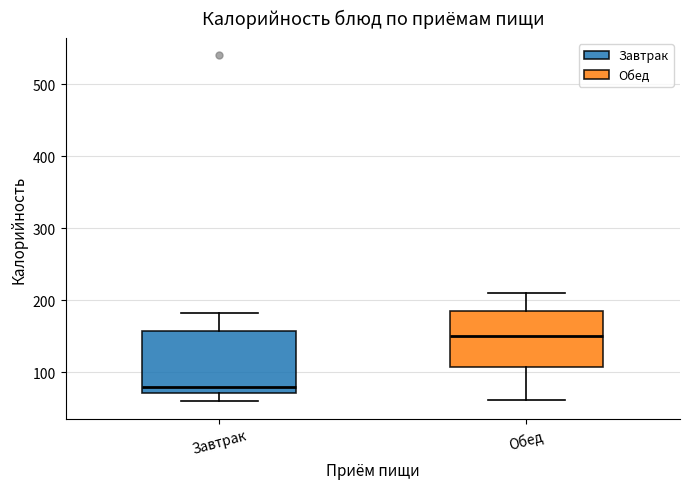

Reading left to right, read every box against the y-axis: the position of its median line, the range the box covers, and the ends of its whiskers. The values are not printed on the chart, so give them approximately, as read against the axis.

Завтрак: median 80, box 70 to 160, whiskers 60 to 180
Обед: median 150, box 110 to 180, whiskers 60 to 210